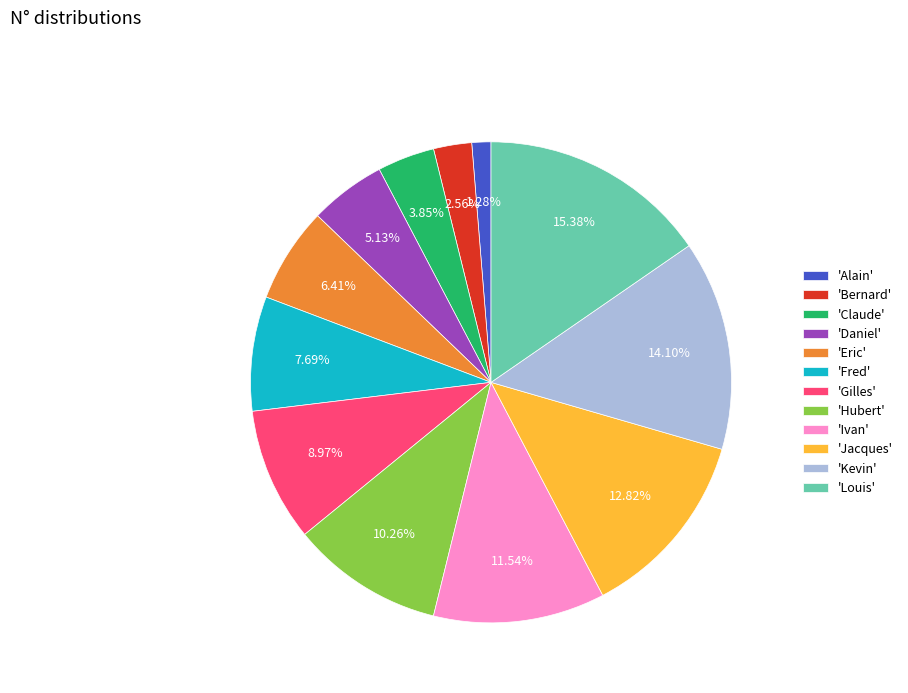

Is 'Ivan' the majority of the pie?

No